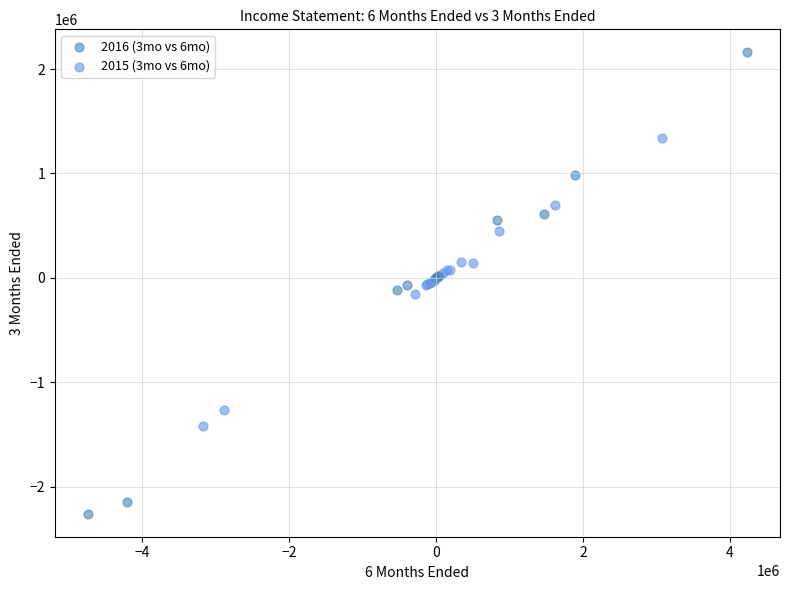

Which series reaches the maximum Y coordinate?

2016 (3mo vs 6mo)